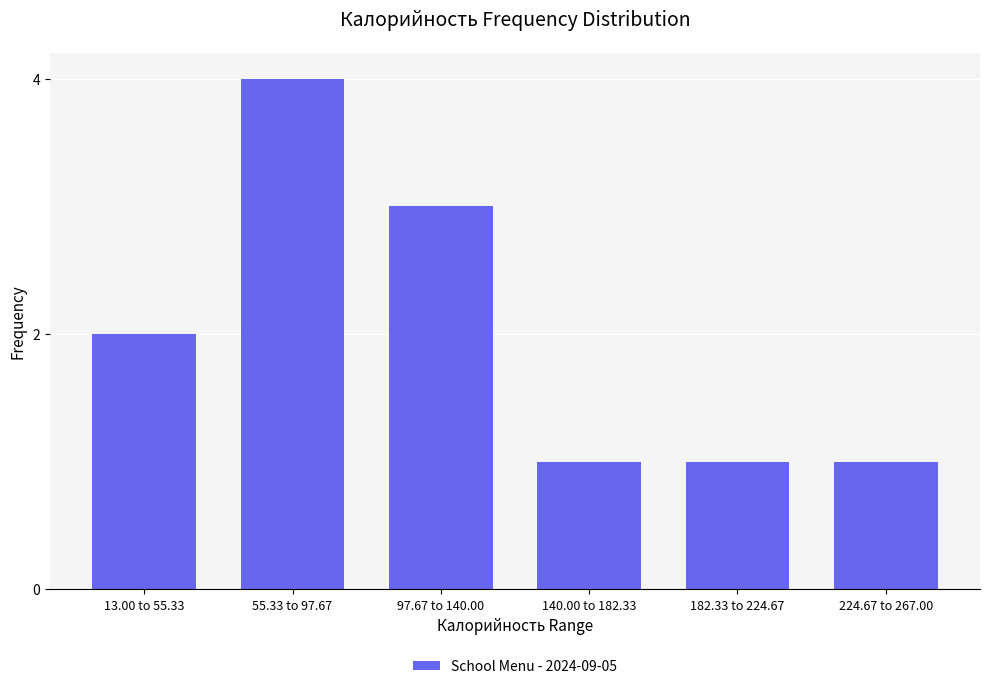

Reading left to right, list all the values displayed in this chart.

2	4	3	1	1	1